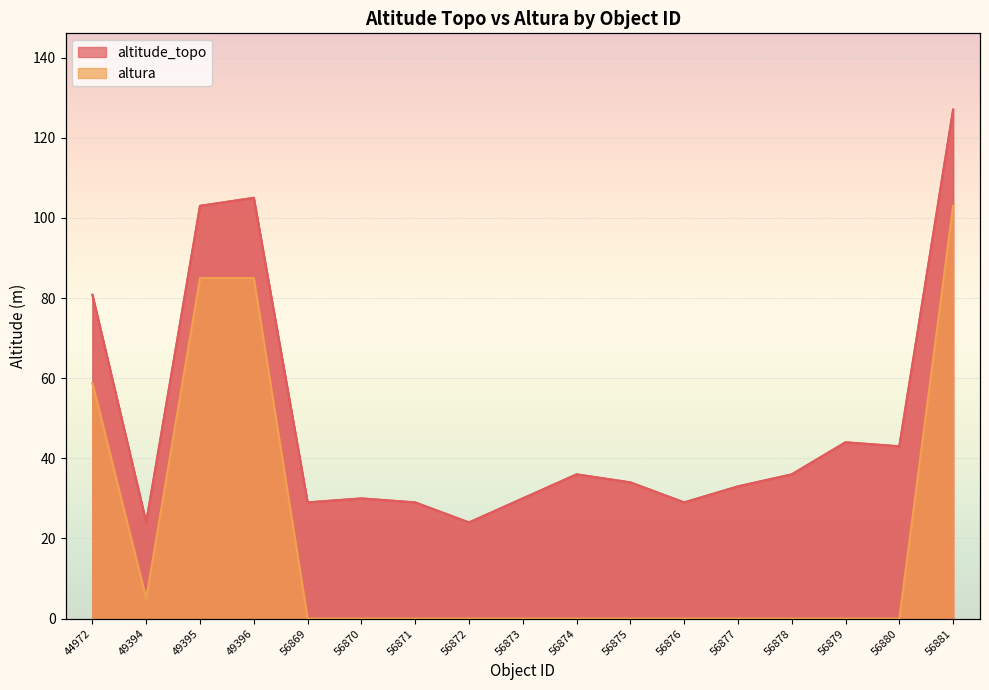

What is the total value across all series at 56877?

33.0